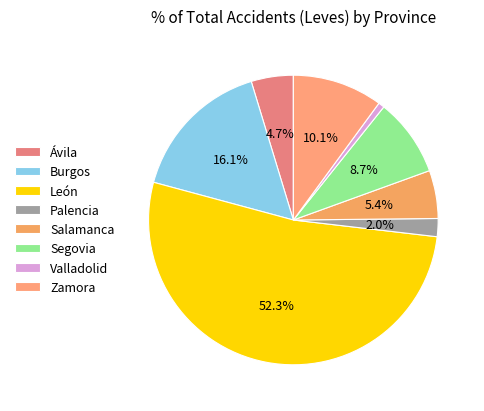

Which category has the smallest portion of the pie?

Valladolid